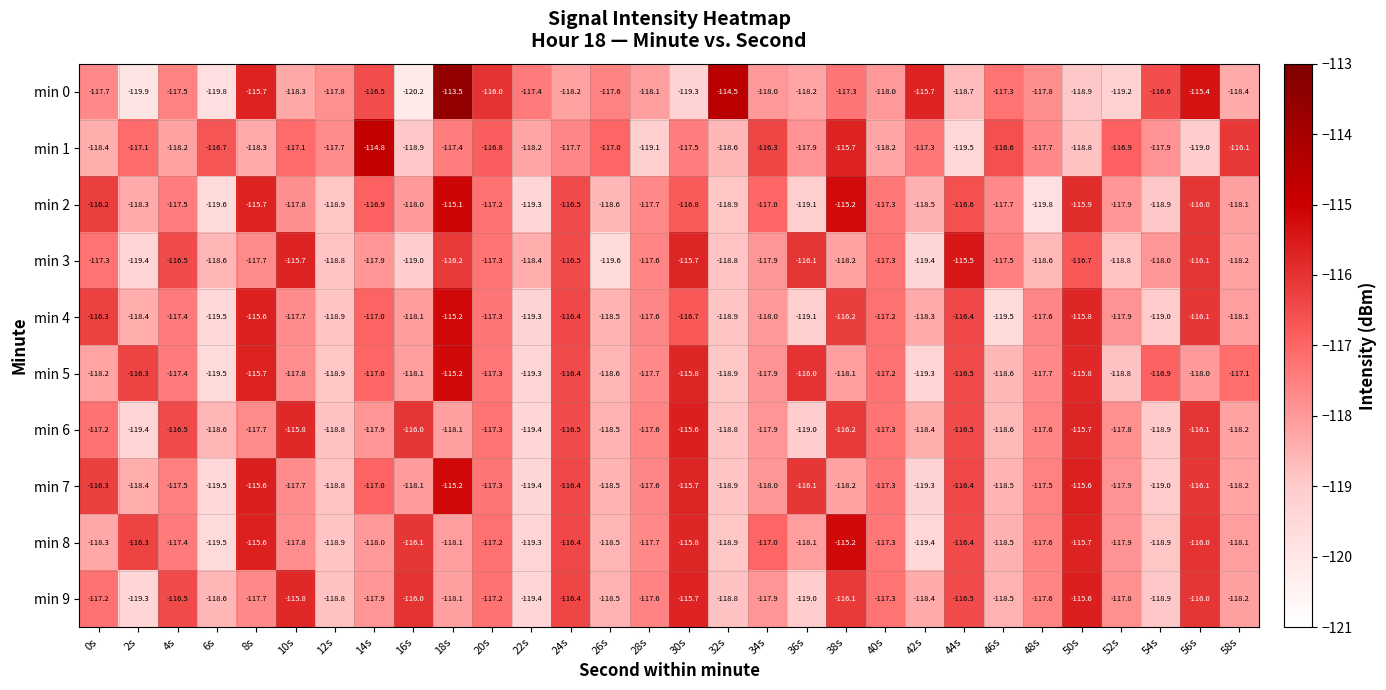

What is the maximum value shown in the chart?

-113.5